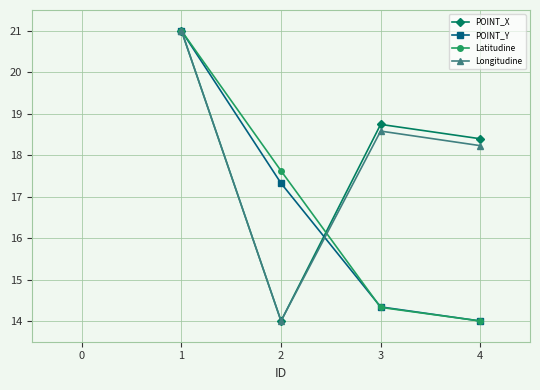

What is the minimum value for POINT_Y?

14.0